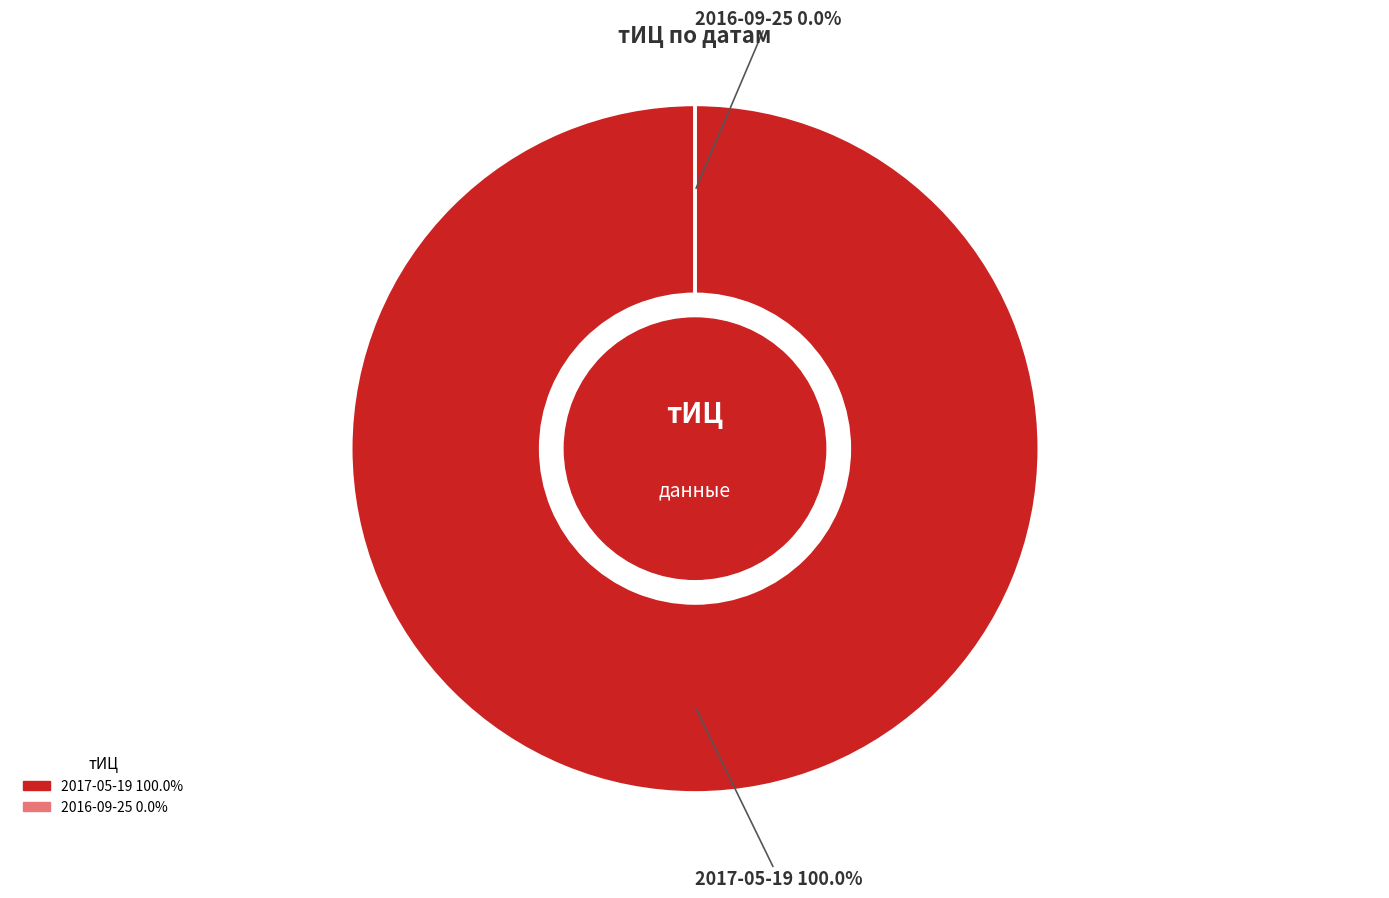

What percentage do 2017-05-19 and 2016-09-25 together represent?

100.0%